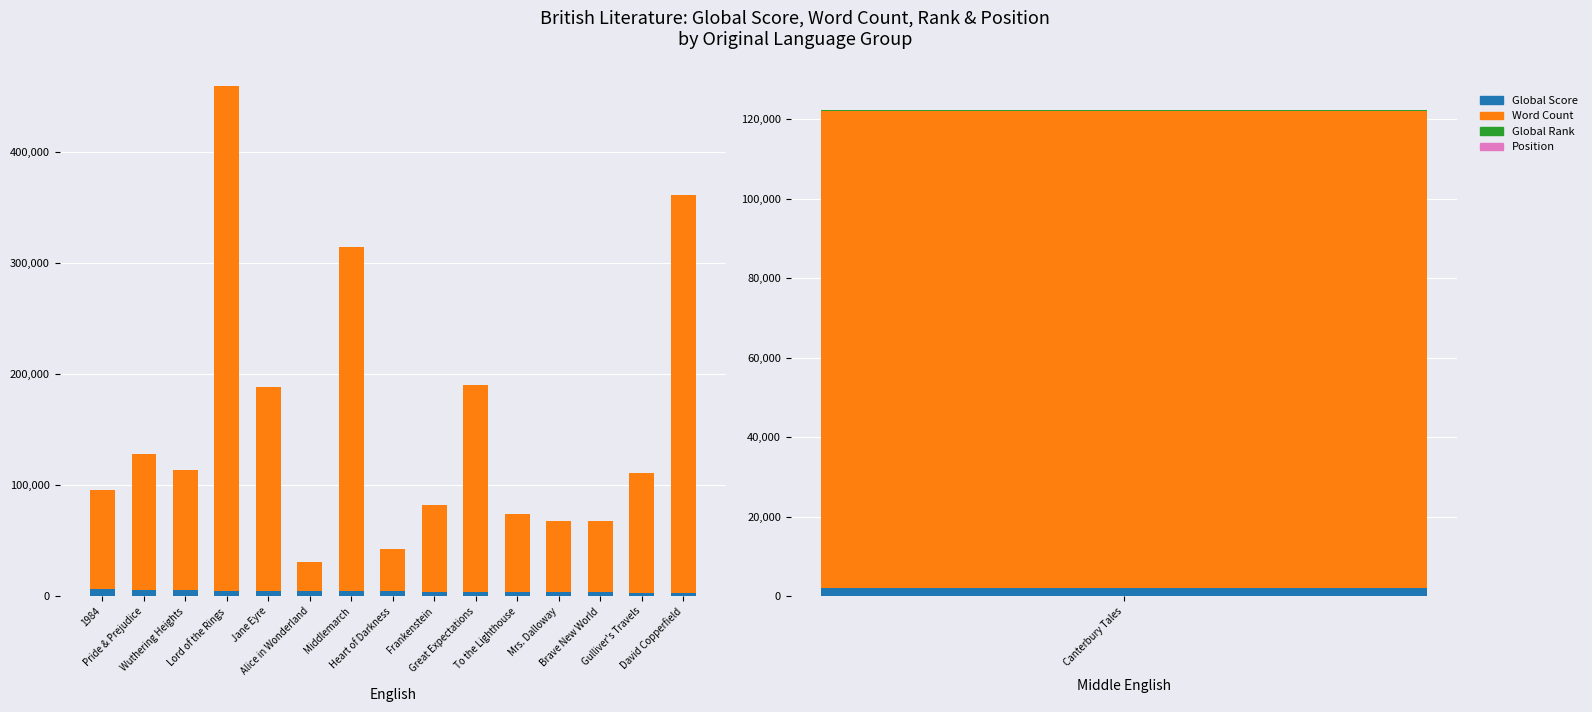

Between Great Expectations and To the Lighthouse, which series saw the biggest shift?

Word Count